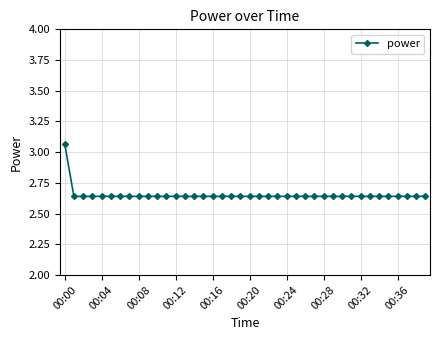

How many values are between 2 and 3?

39